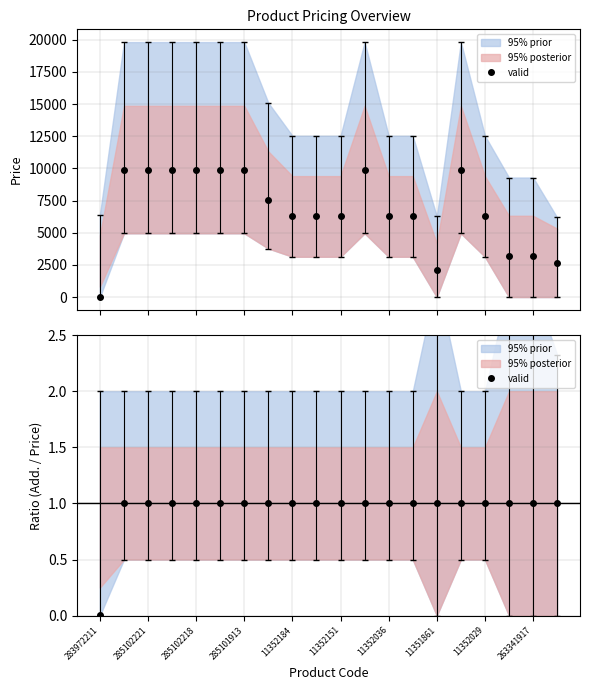

Approximately how many times larger is the value at 285101913 compared to 11351861?

1.0